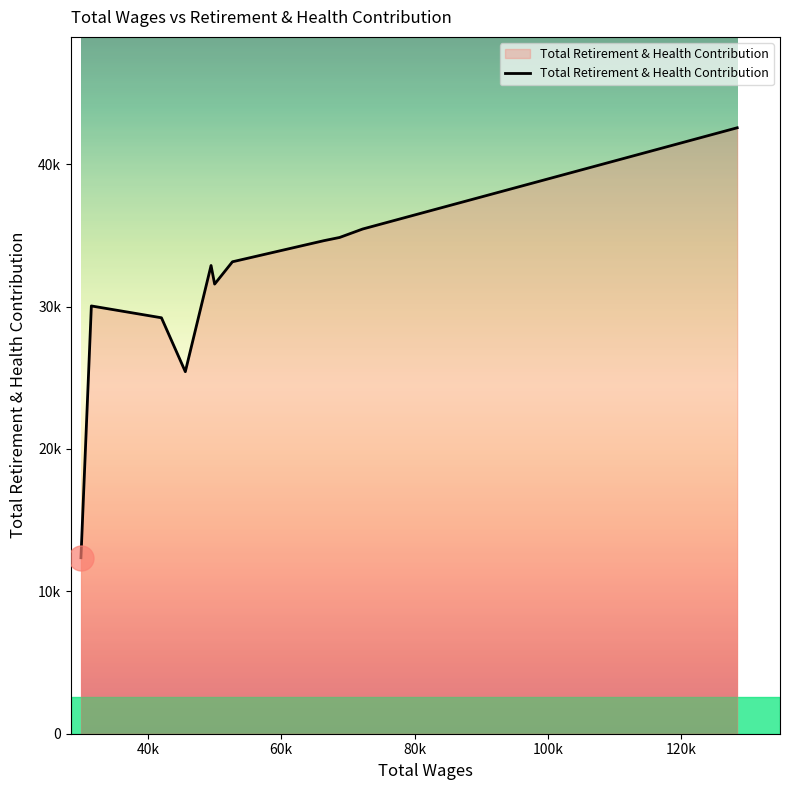

Which category has the lowest value across all series?

29949.0